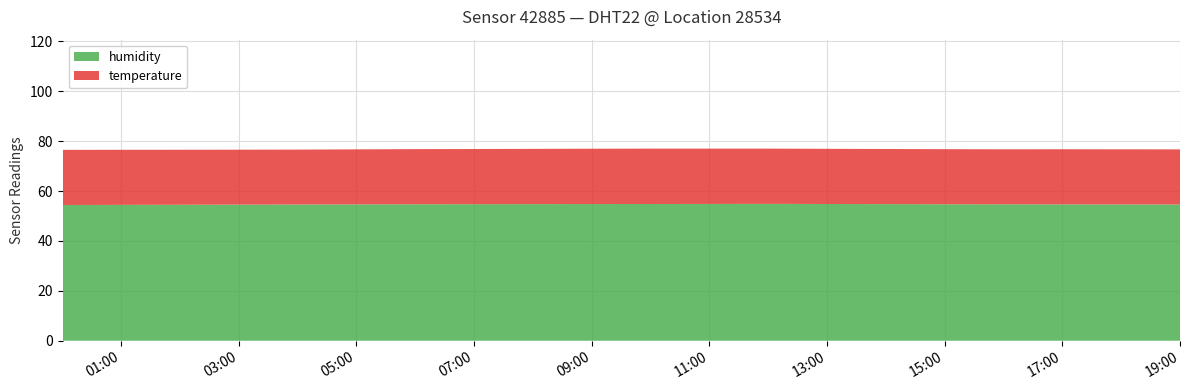

Reading left to right, what are all the values shown in this chart?

humidity: 00:00=54.4	01:00=54.5	02:00=54.5	03:00=54.5	04:00=54.6	05:00=54.6	06:00=54.7	07:00=54.7	08:00=54.8	09:00=54.8	10:00=54.8	11:00=54.8	12:00=54.9	13:00=54.8	14:00=54.8	15:00=54.7	16:00=54.7	17:00=54.6	18:00=54.6	19:00=54.6
temperature: 00:00=22.1	01:00=22.1	02:00=22.1	03:00=22.0	04:00=22.0	05:00=22.1	06:00=22.1	07:00=22.1	08:00=22.1	09:00=22.2	10:00=22.2	11:00=22.2	12:00=22.1	13:00=22.1	14:00=22.1	15:00=22.1	16:00=22.1	17:00=22.1	18:00=22.1	19:00=22.1